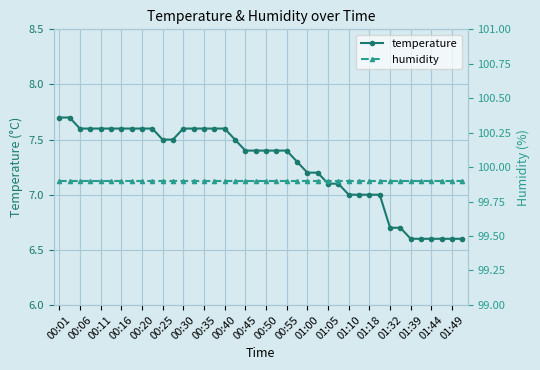

Is it true that temperature equals 1.5 at 00:11?

False